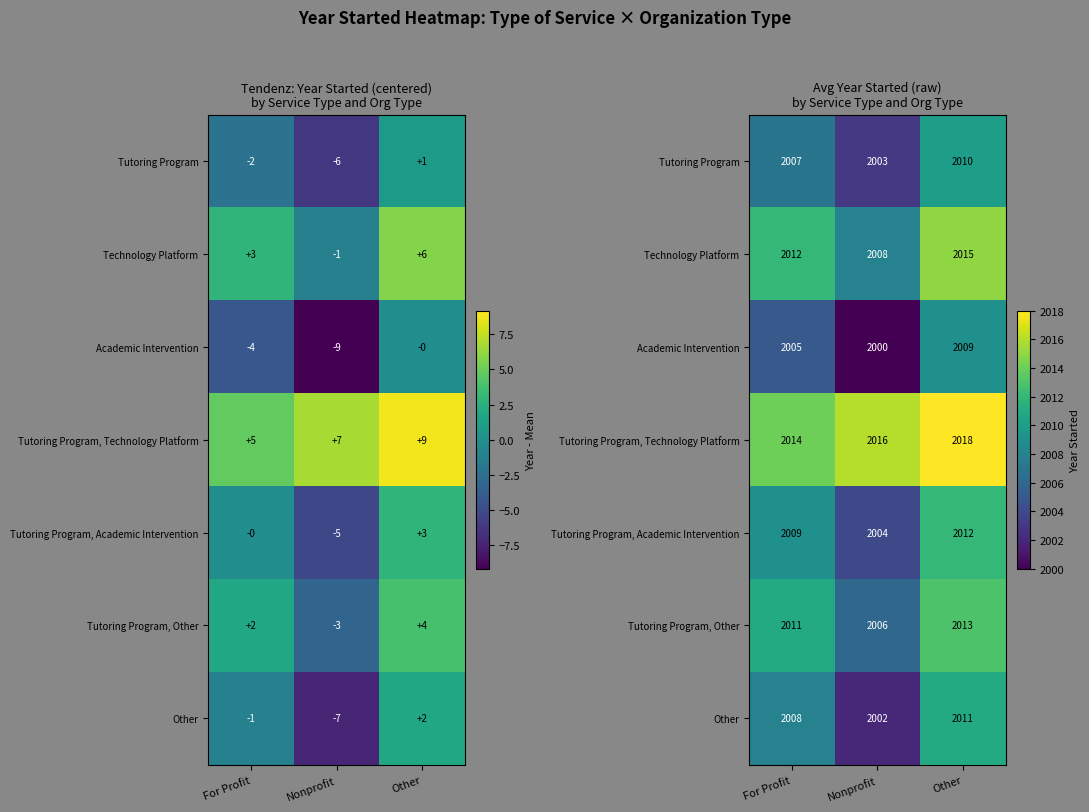

At which label is Other closest to 2006?

For Profit